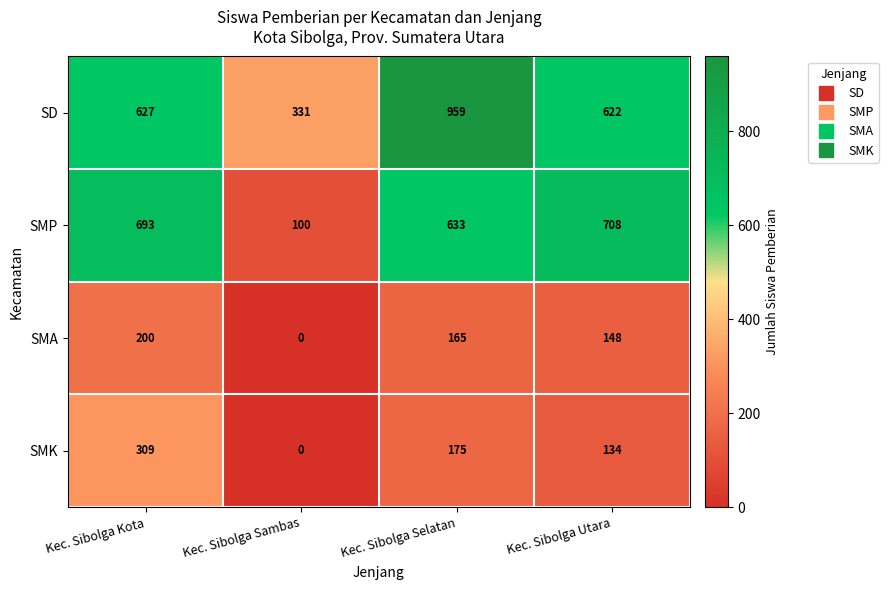

Reading left to right, what are all the values shown in this chart?

SD: 627	331	959	622
SMP: 693	100	633	708
SMA: 200	0	165	148
SMK: 309	0	175	134